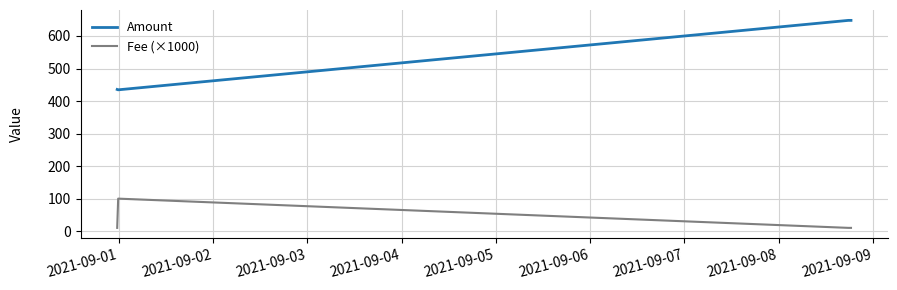

Which series has the largest range (max minus min)?

Amount